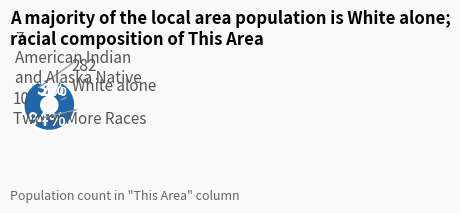

To the nearest percent, what is the average slice percentage?

33%